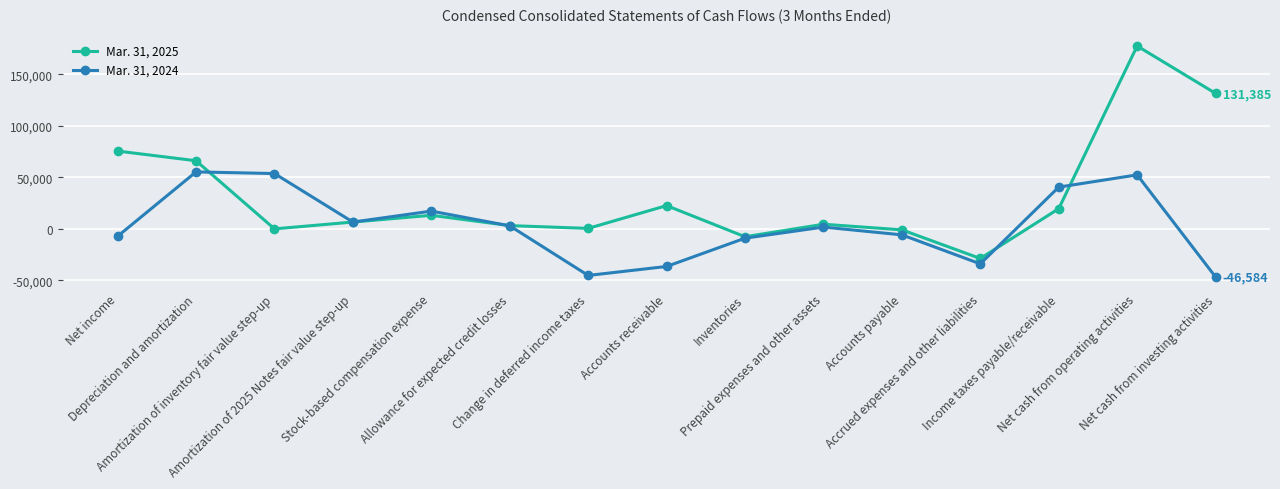

Is it true that Mar. 31, 2025 equals 19608 at Income taxes payable/receivable?

True